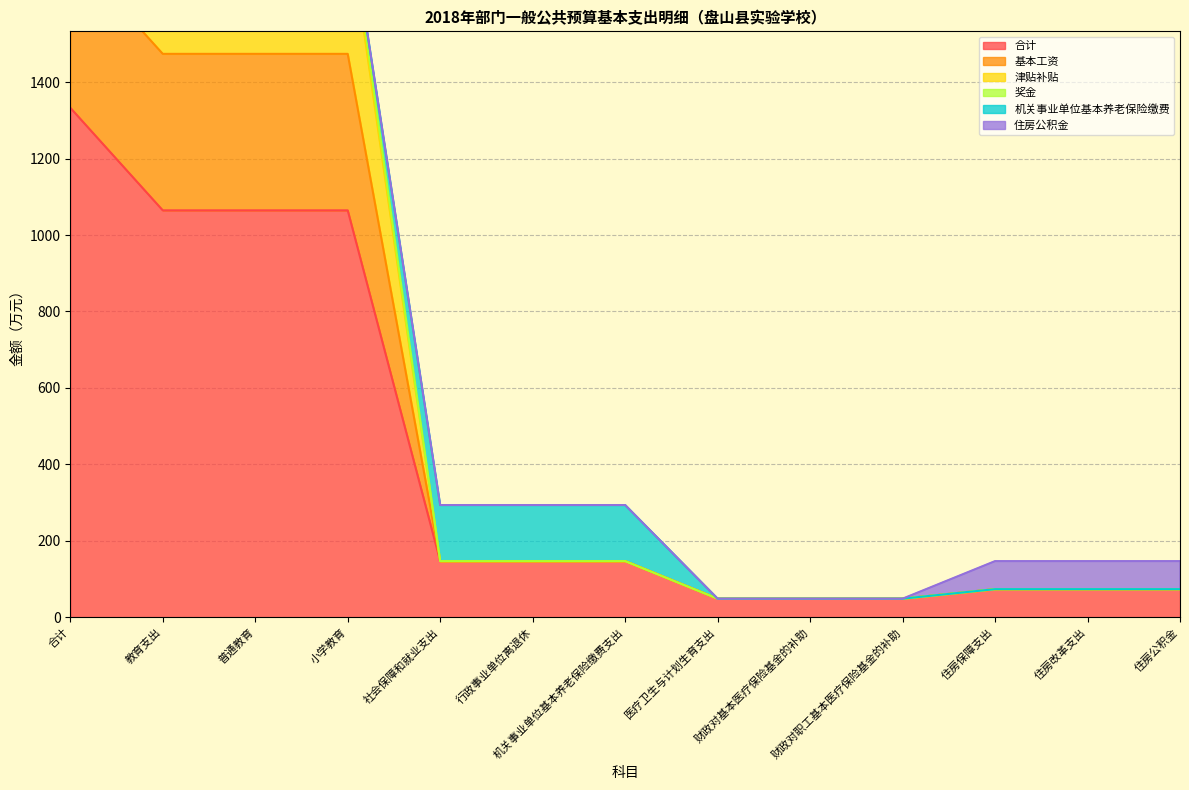

How many data points in 合计 are above 146?

7